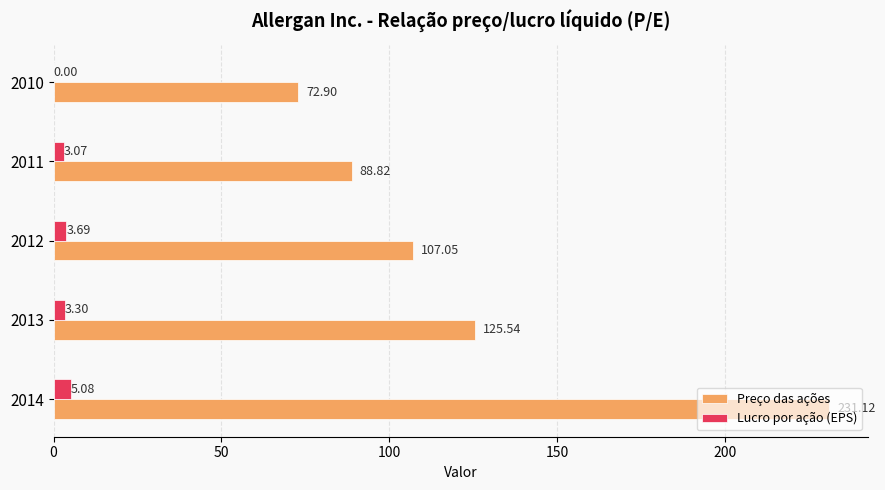

At which label is Lucro por ação (EPS) closest to 2?

2011